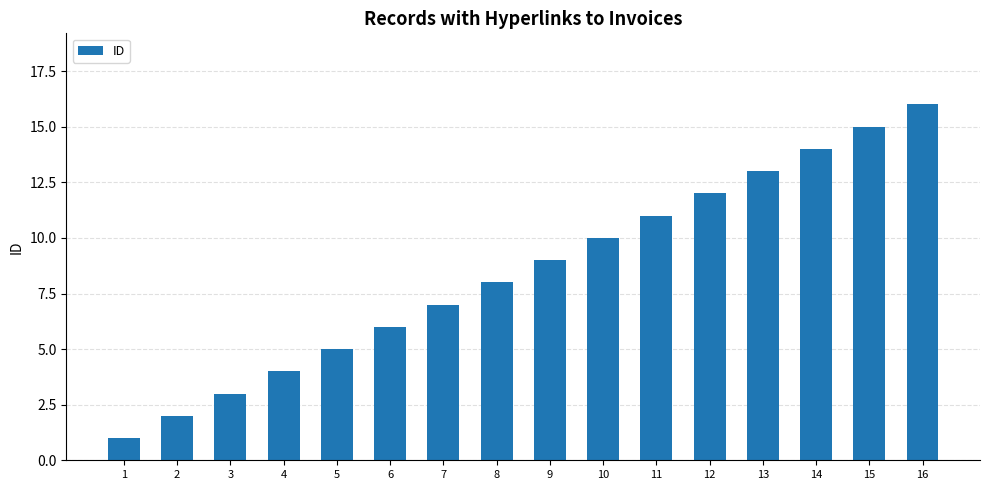

List the labels in order of value, largest first.

16, 15, 14, 13, 12, 11, 10, 9, 8, 7, 6, 5, 4, 3, 2, 1